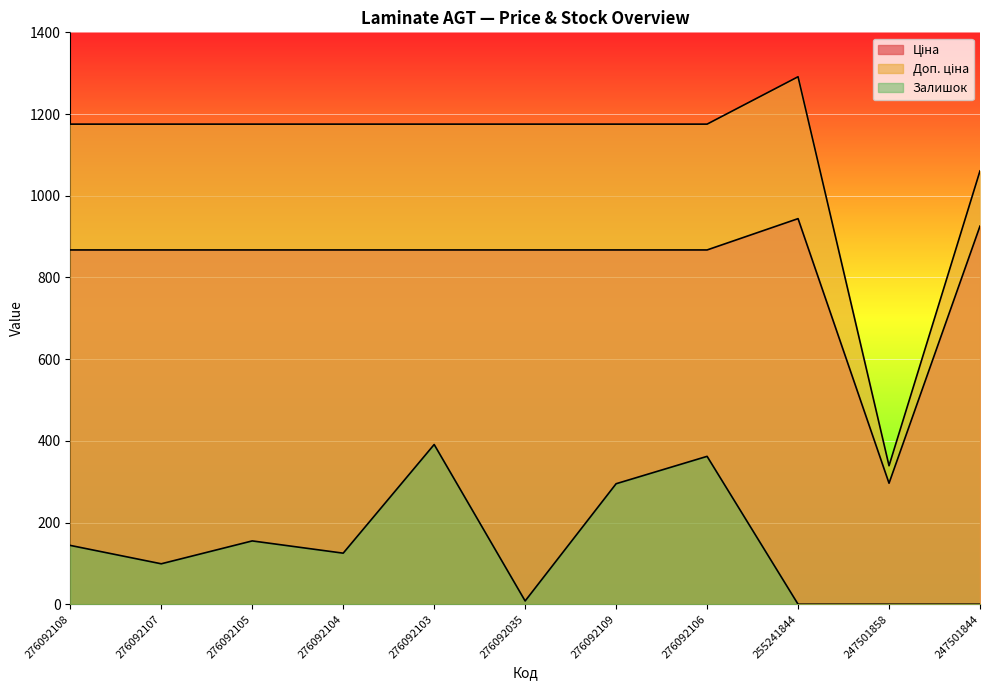

Does the chart display data point markers on the line(s)?

No